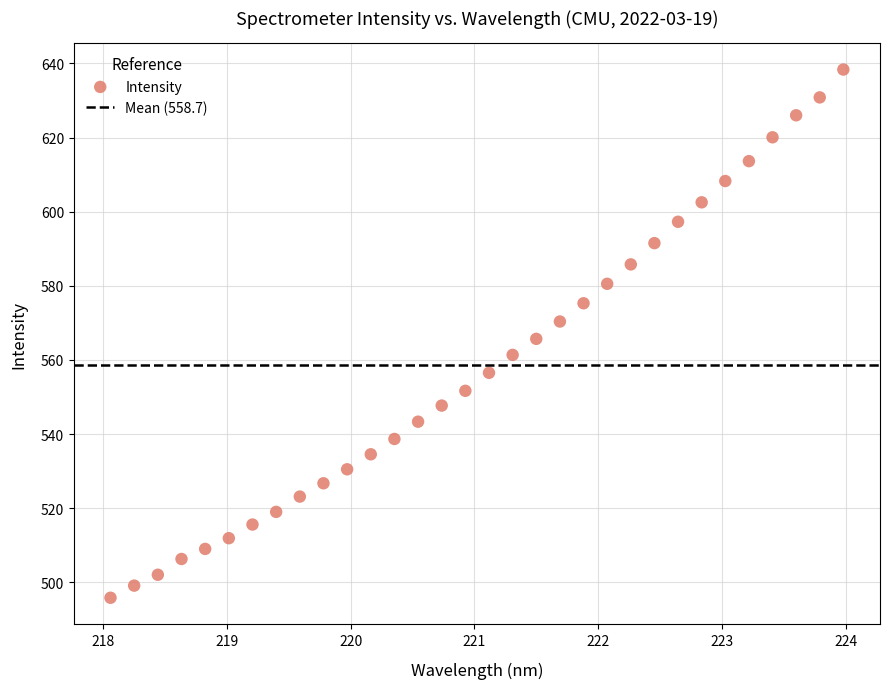

What is the range of X values (max minus min)?

5.9